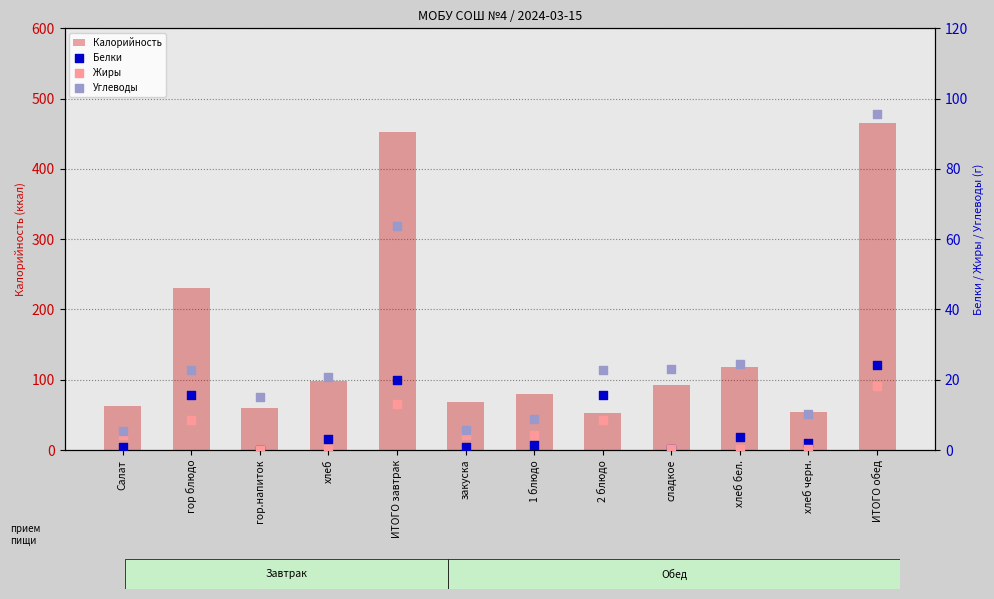

Which series reaches the minimum Y coordinate?

Жиры